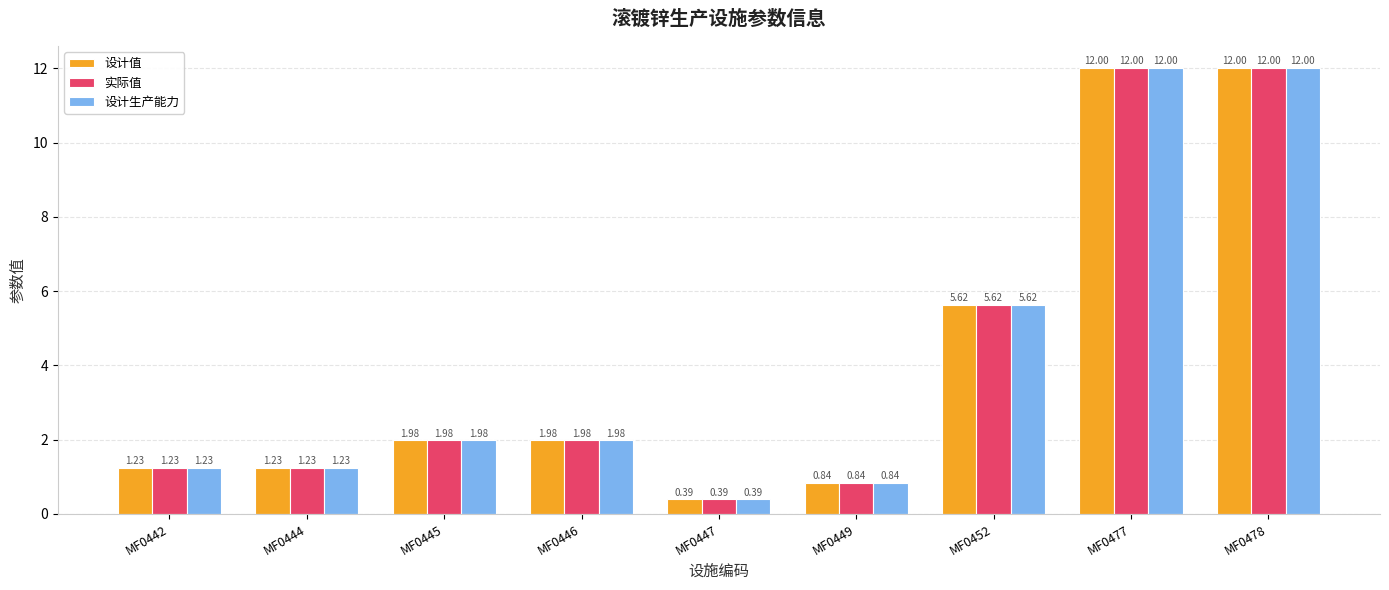

Is the value of 设计值 at MF0452 greater than the value of 设计生产能力 at MF0445?

Yes